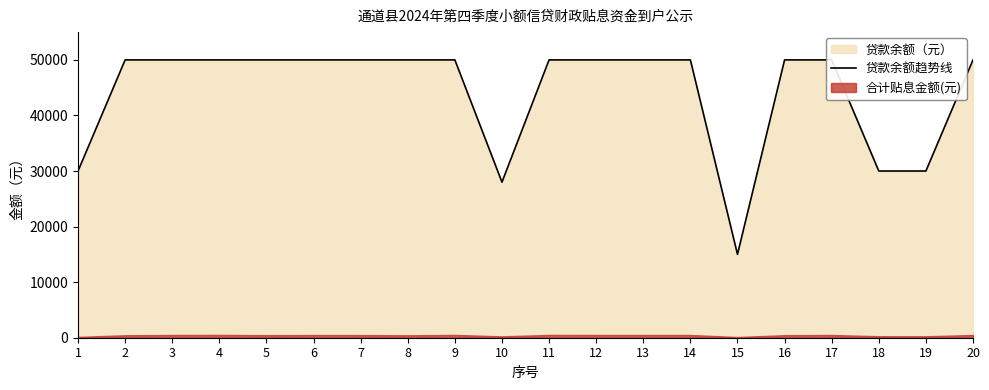

List the labels in order of value, largest first.

2, 3, 4, 5, 6, 7, 8, 9, 11, 12, 13, 14, 16, 17, 20, 1, 18, 19, 10, 15